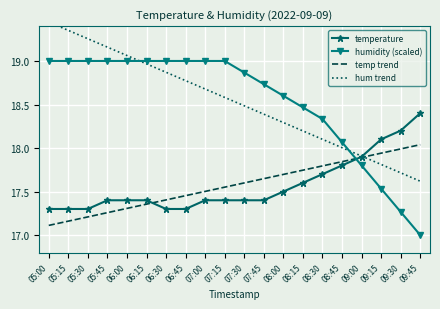

What is the sum of the hum trend values at 09:15 and 08:15?

36.0